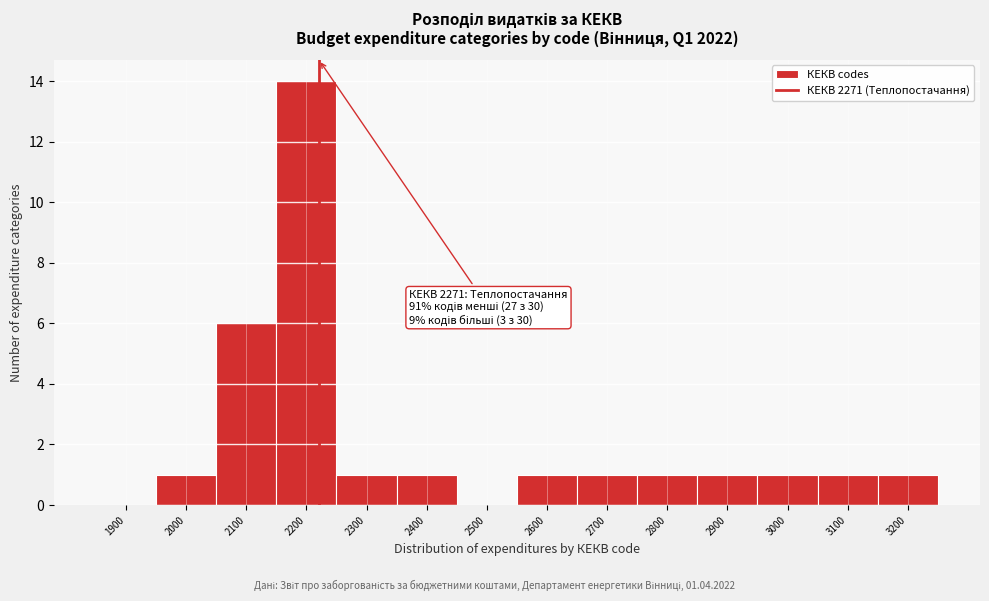

Reading right to left, transcribe all the data shown in this chart.

3200=1	3100=1	3000=1	2900=1	2800=1	2700=1	2600=1	2500=0	2400=1	2300=1	2200=14	2100=6	2000=1	1900=0